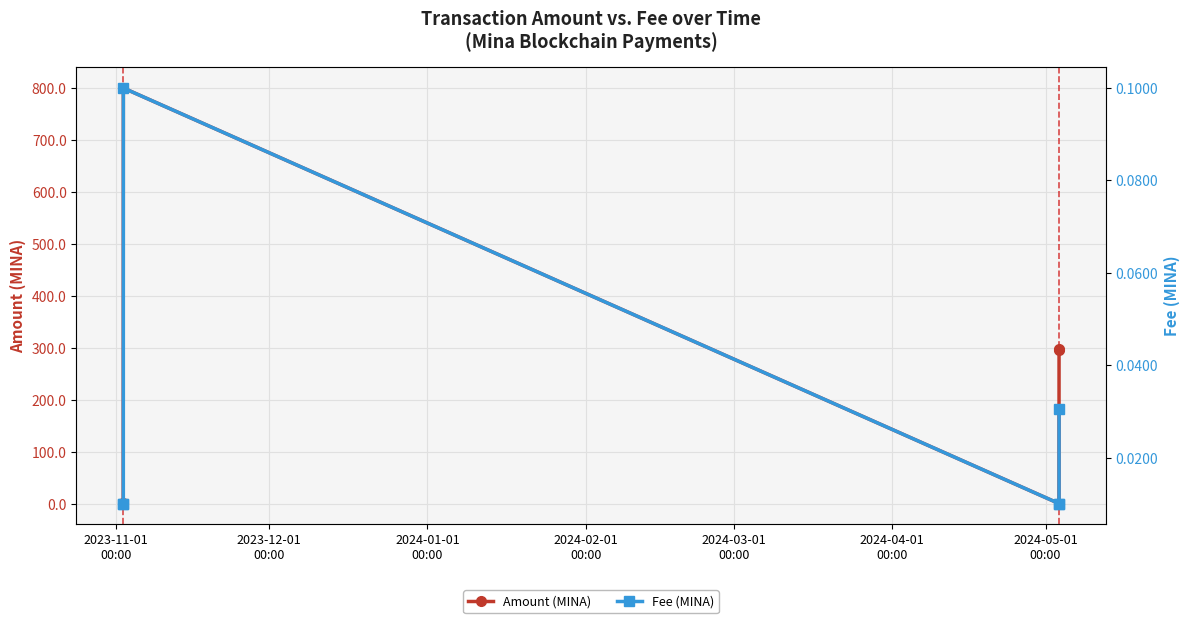

How many interior local valleys does the Amount (MINA) series have?

1